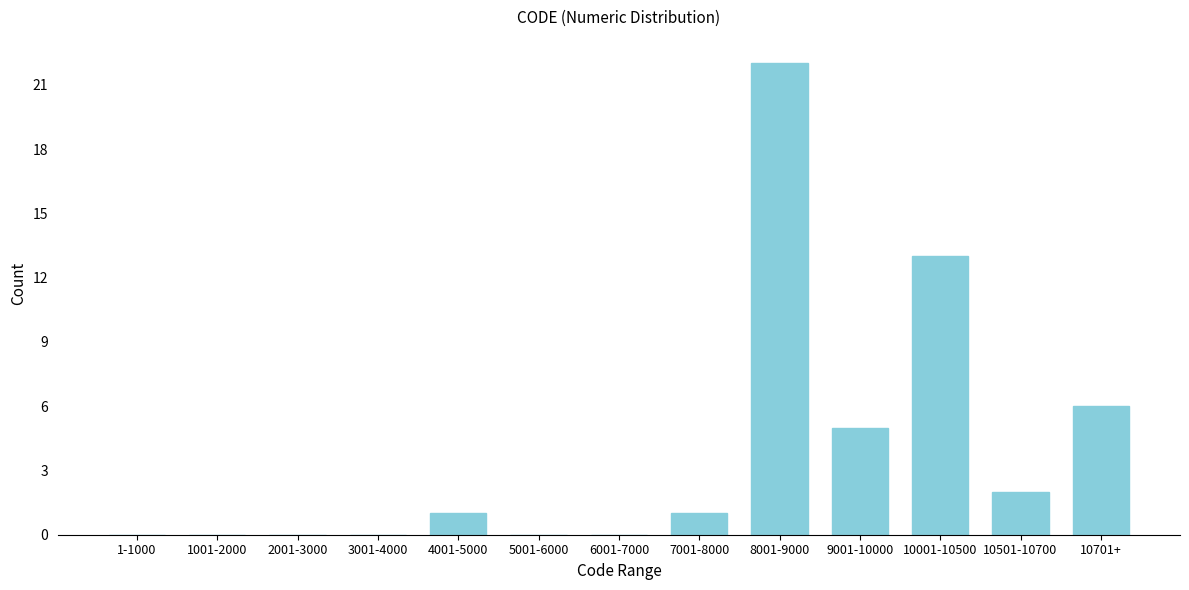

Reading left to right, what are all the values shown in this chart?

1-1000=0	1001-2000=0	2001-3000=0	3001-4000=0	4001-5000=1	5001-6000=0	6001-7000=0	7001-8000=1	8001-9000=22	9001-10000=5	10001-10500=13	10501-10700=2	10701+=6